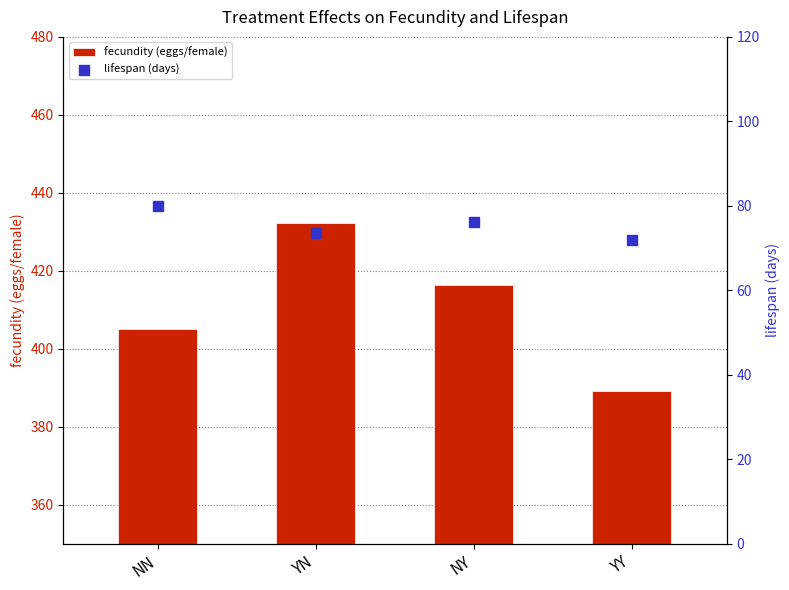

What are all the series names shown in the legend?

fecundity (eggs/female), lifespan (days)